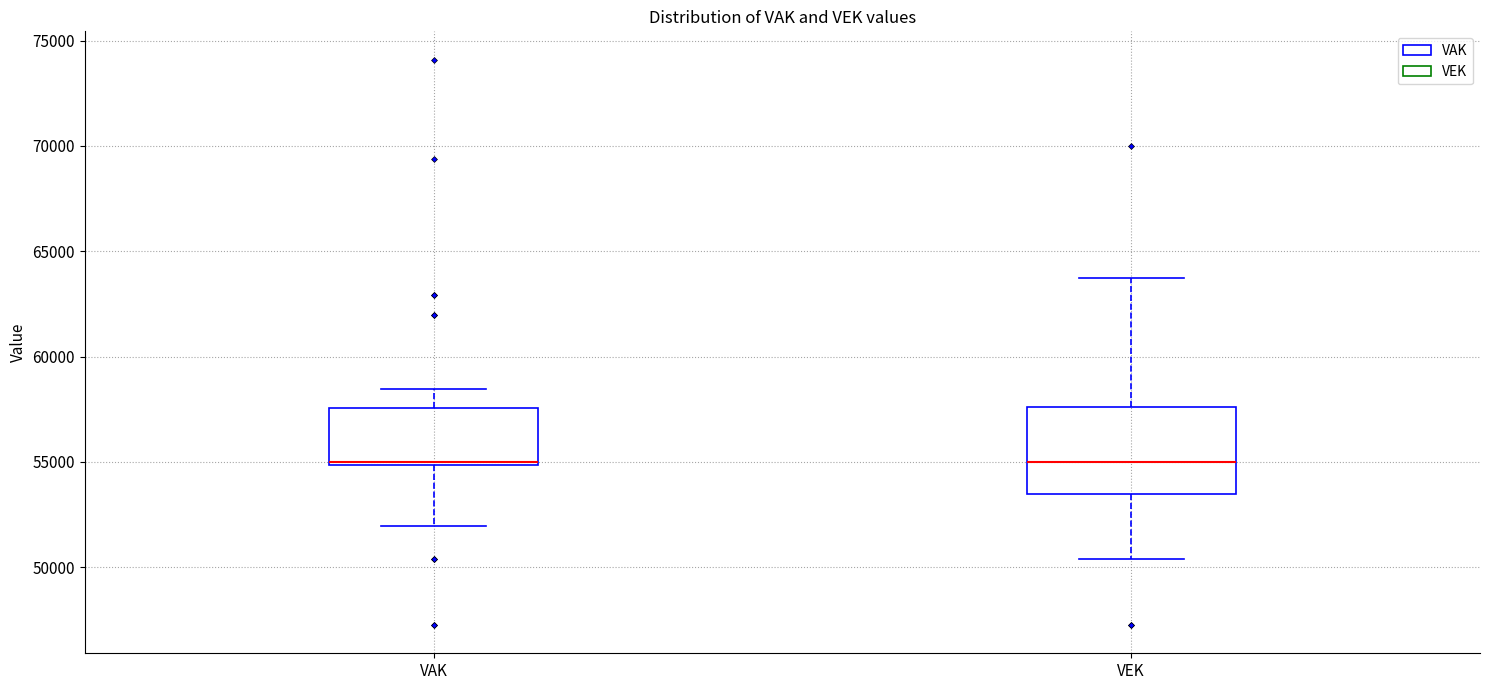

Reading left to right, transcribe this box plot: for each box, give where its median line is, the range the box spans, and where its two whiskers end, as read against the y-axis. The values are not printed on the chart, so give them approximately, as read against the axis.

VAK: median 55000 (just above the box's lower edge), box 55000 to 57500, whiskers 52000 to 58500
VEK: median 55000, box 53500 to 57500, whiskers 50500 to 63500